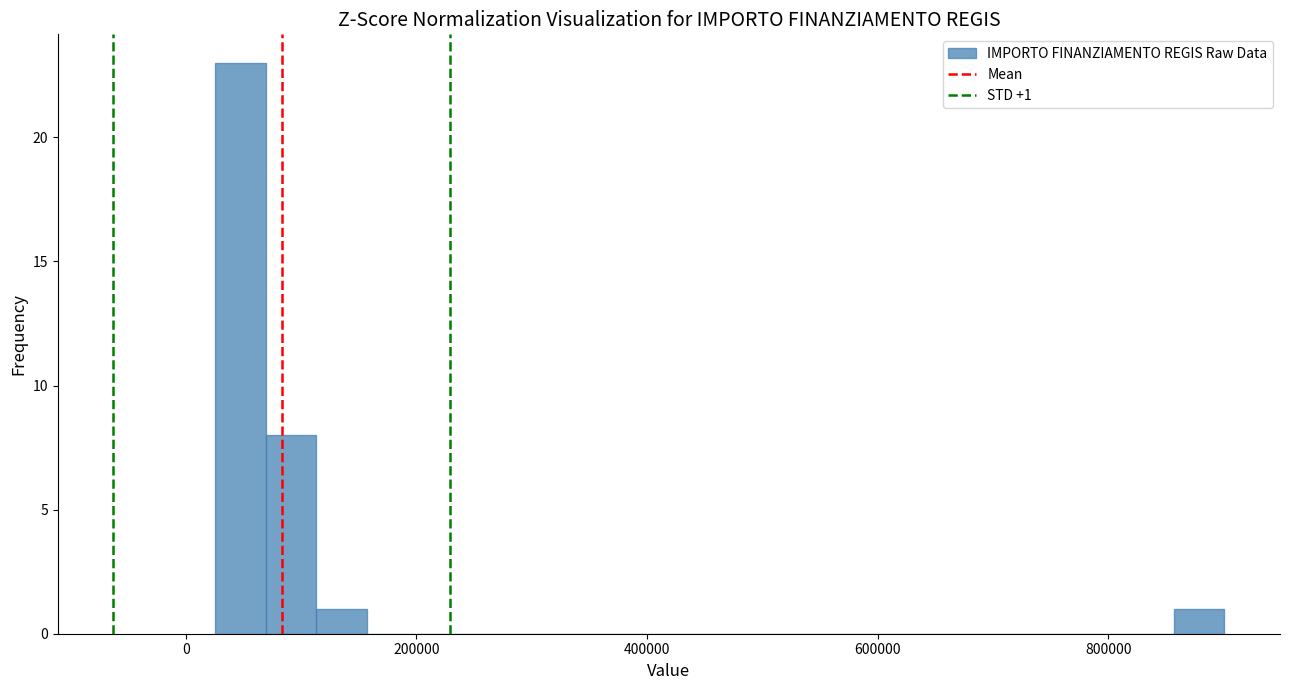

Read against the x-axis, roughly where is the centre of the tallest bar?

40000